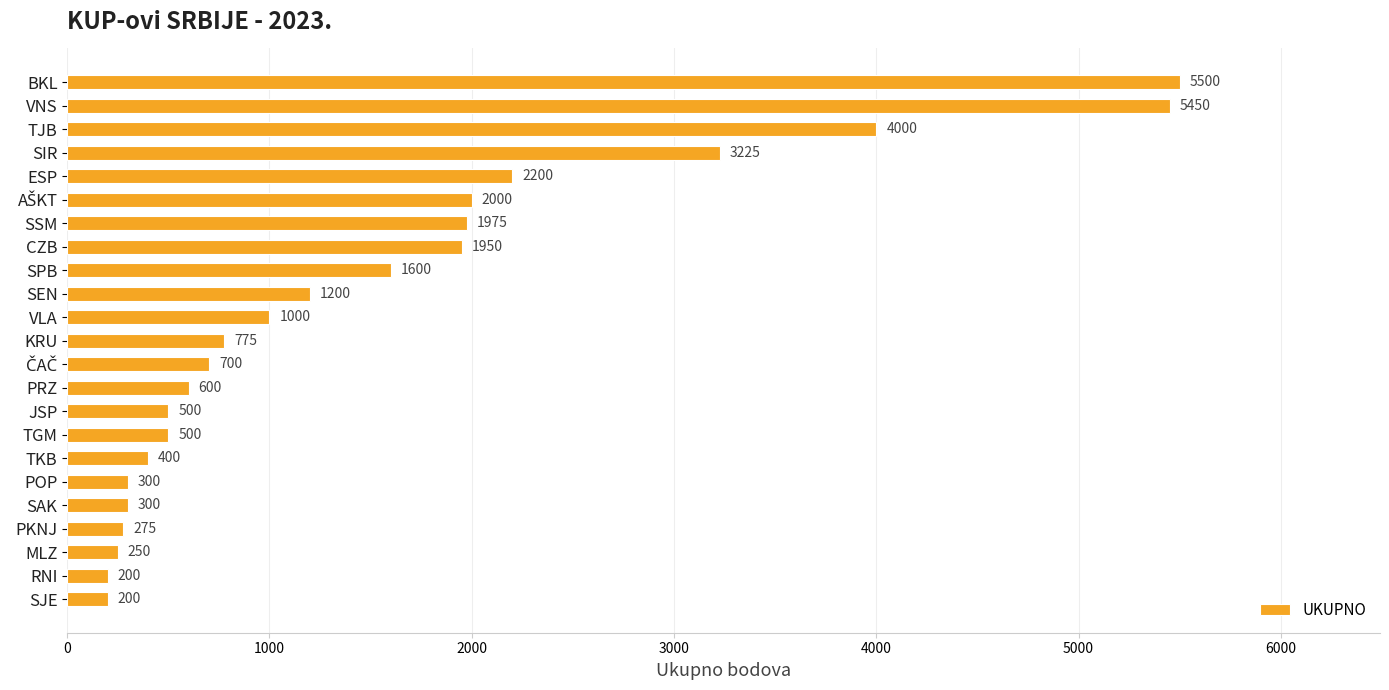

What is the sum of all values?

35100